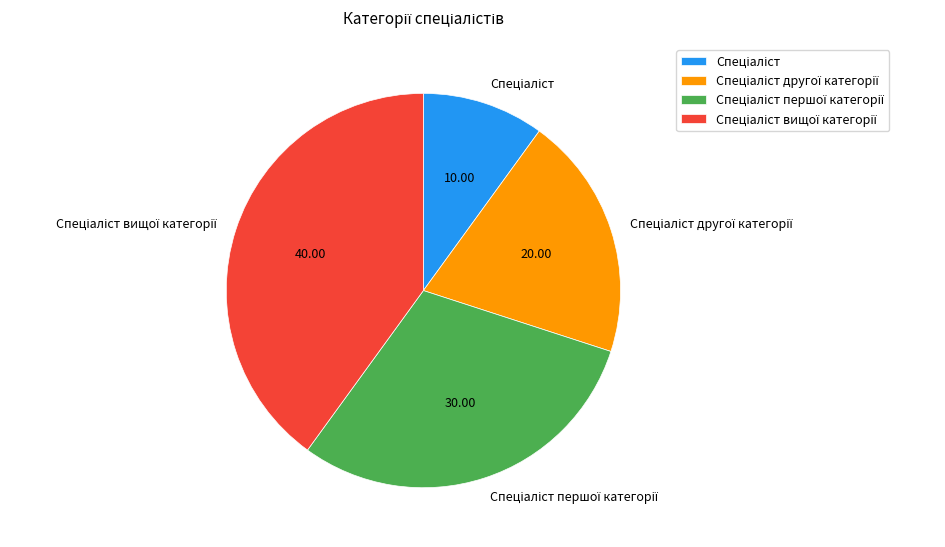

Is there any slice that represents more than half of the pie?

No